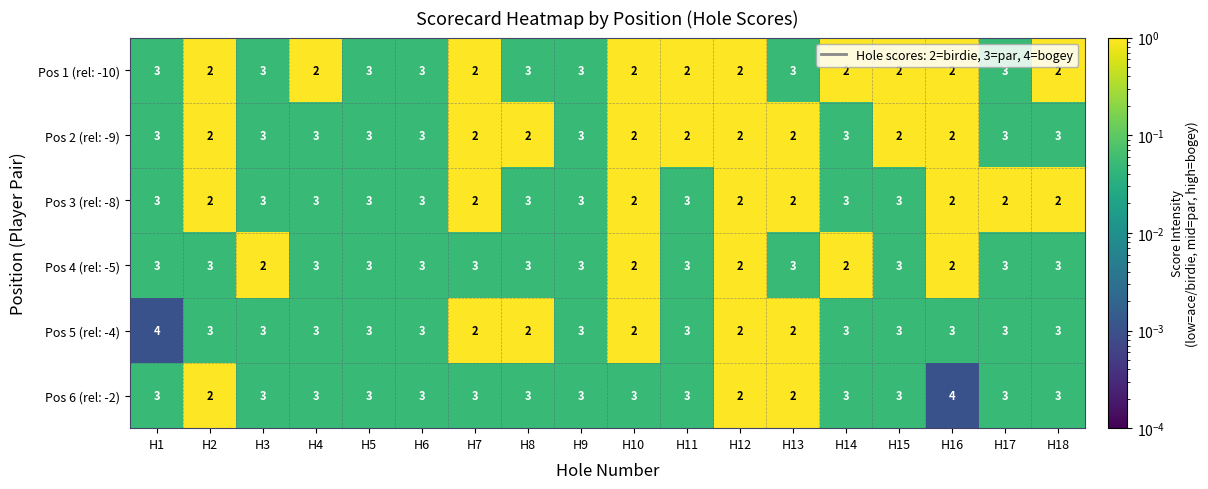

What is the maximum value shown in the chart?

4